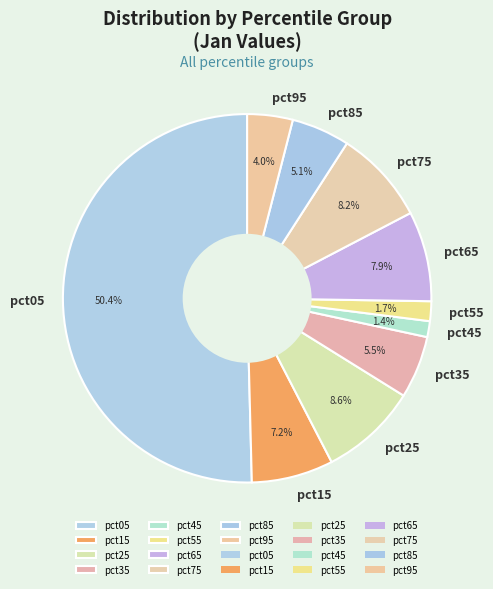

Which slice represents more than half of the pie?

pct05